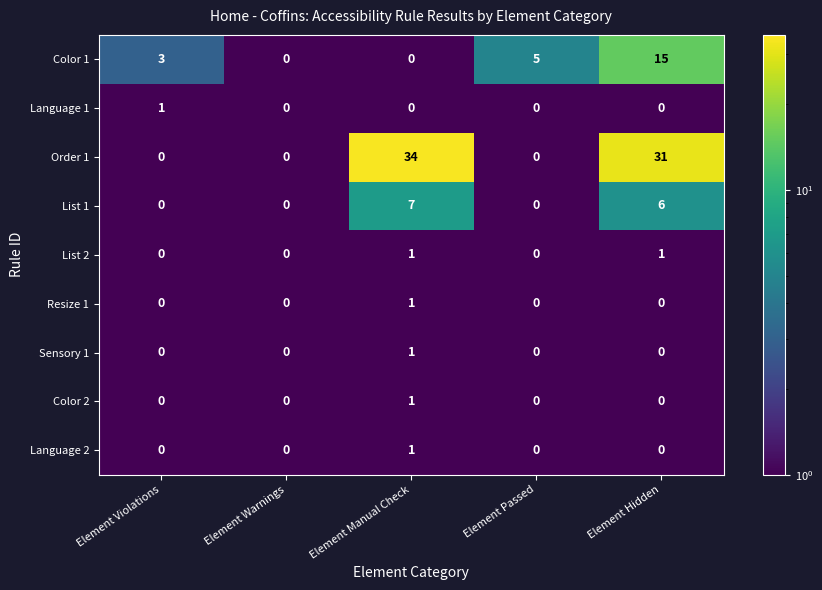

How many distinct data groups are displayed?

9